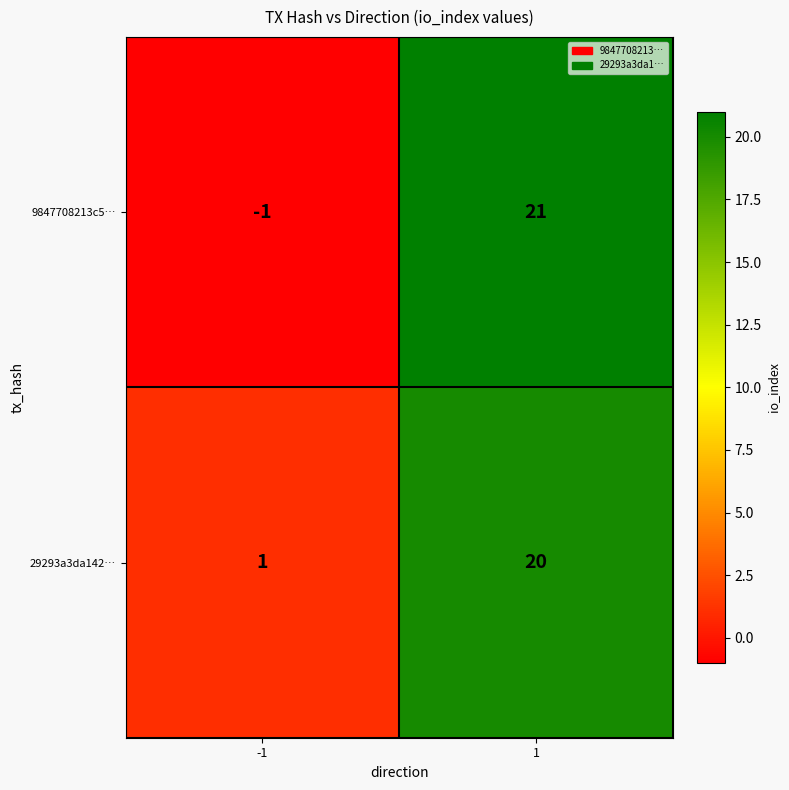

The value of 9847708213c5… at -1 is 0. True or false?

False